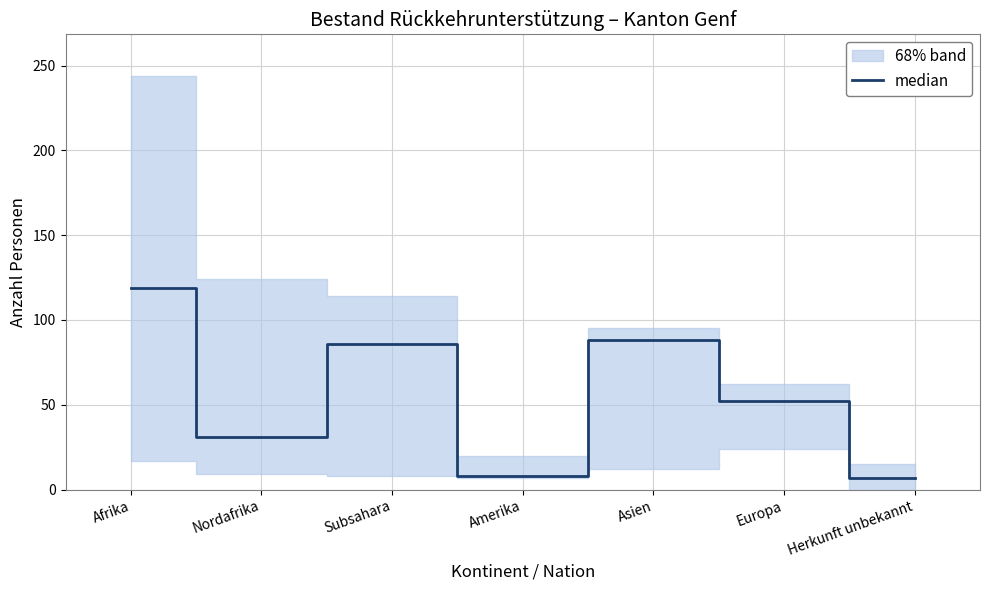

List the labels in order of value, largest first.

Afrika, Asien, Subsahara, Europa, Nordafrika, Amerika, Herkunft unbekannt